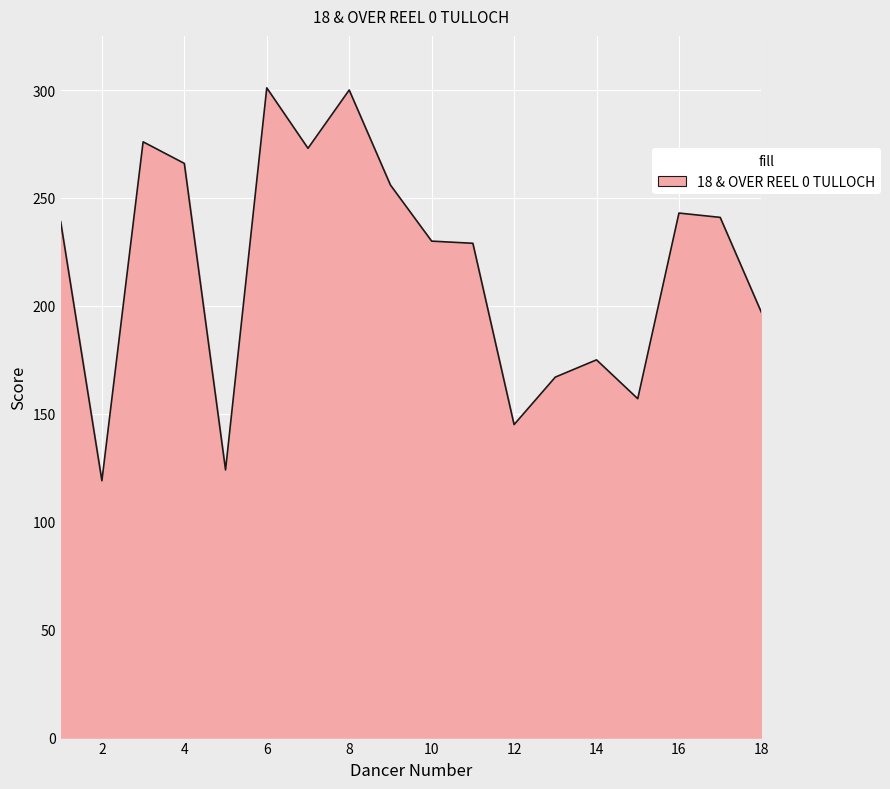

What is the minimum value shown in the chart?

119